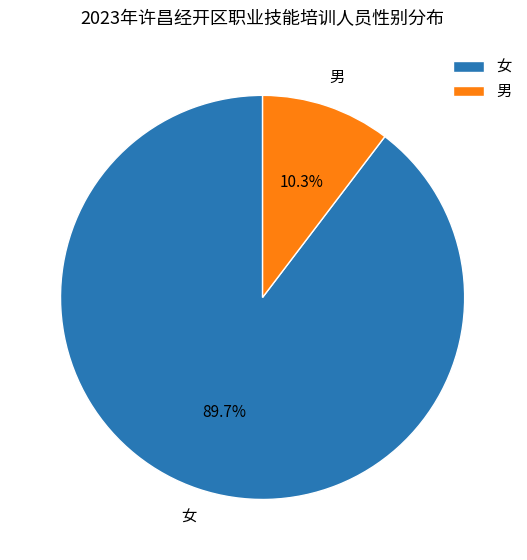

What percentage is the 女 slice, to the nearest percent?

90%